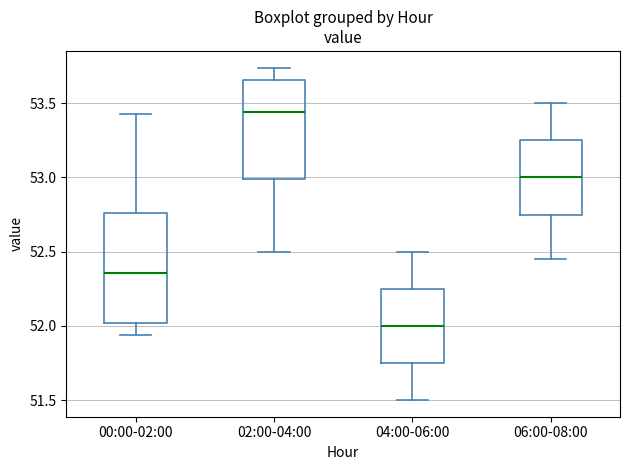

Where is the lower edge of the box for 04:00-06:00 on the y-axis? The values are not printed on the chart, so give them approximately, as read against the axis.

51.75